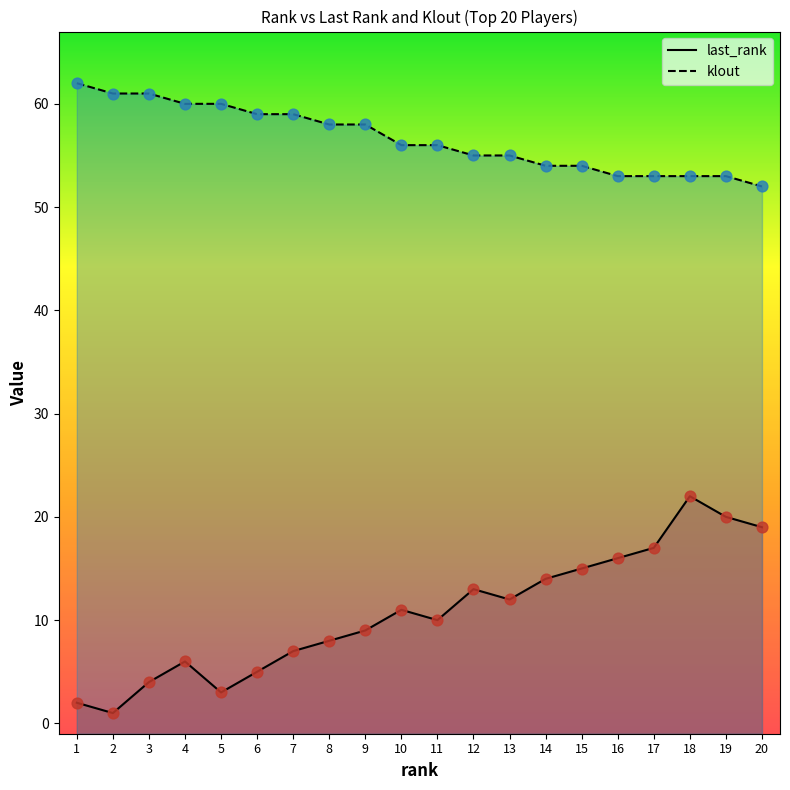

What is the total value across all series at 3?

65